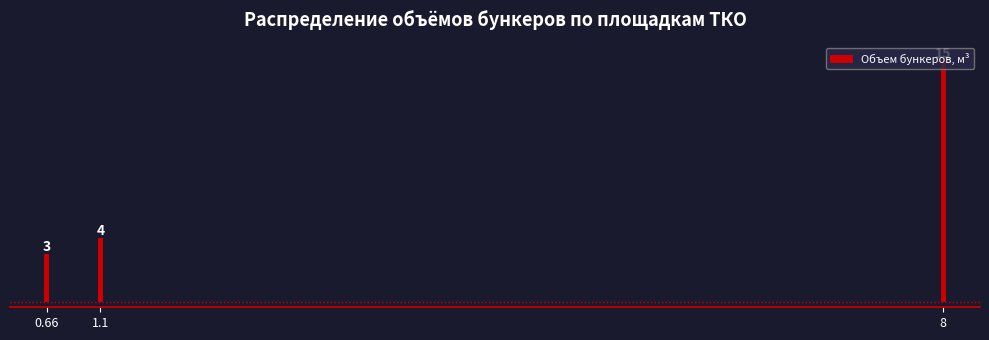

The chart shows a value of 15 at 8. True or false?

True